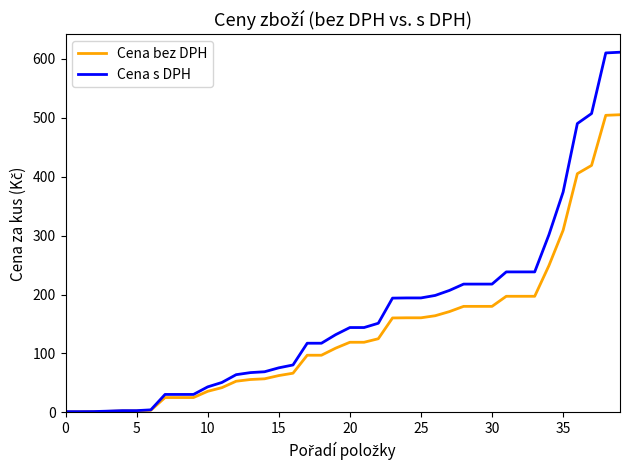

Rank the series by their maximum value, from highest to lowest.

Cena s DPH, Cena bez DPH